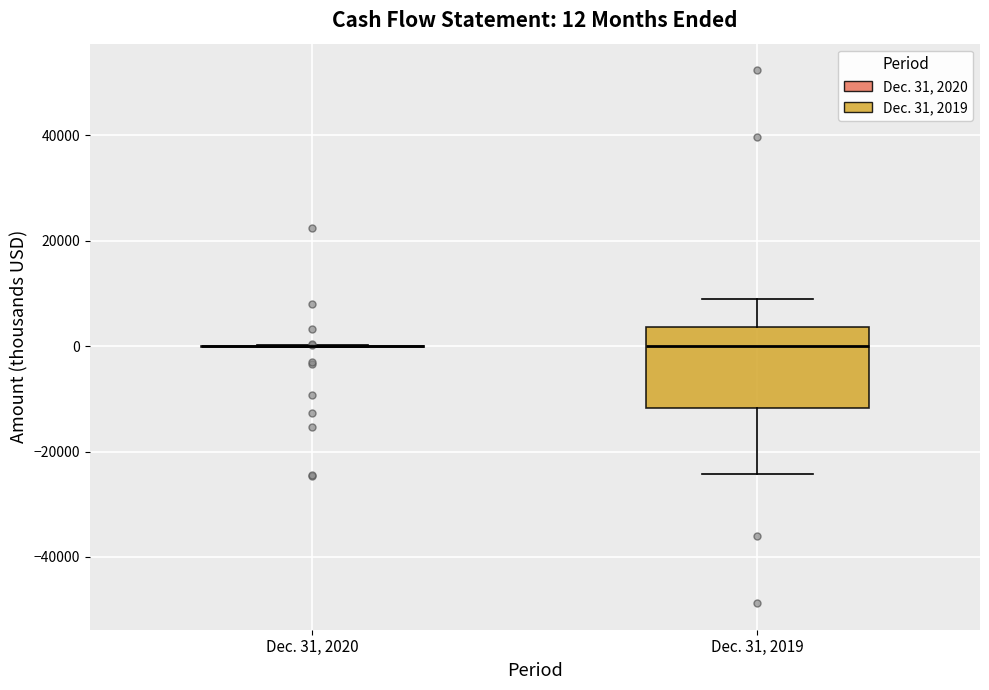

Comparing the boxes themselves (not the whiskers), which one is the tallest?

Dec. 31, 2019